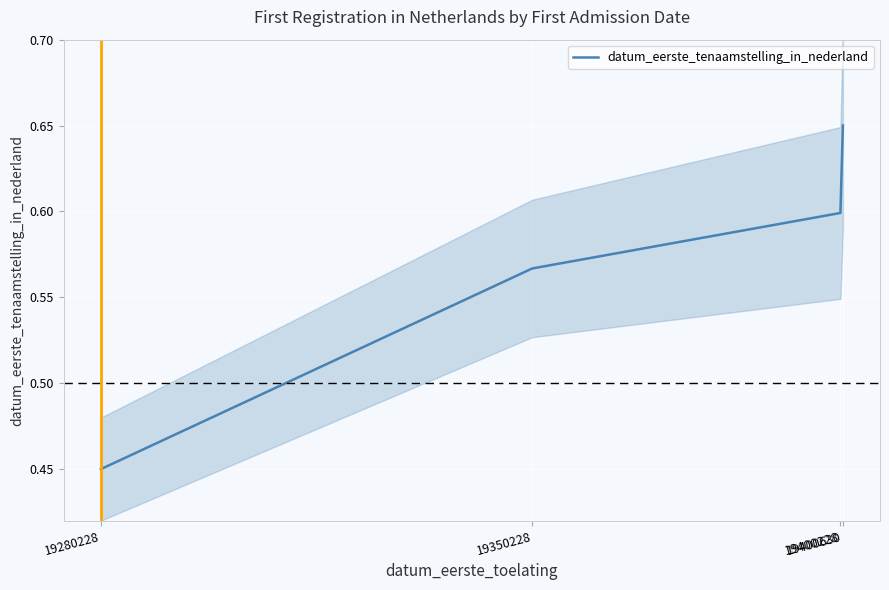

Between 19280228 and 19400228, which is larger?

19400228